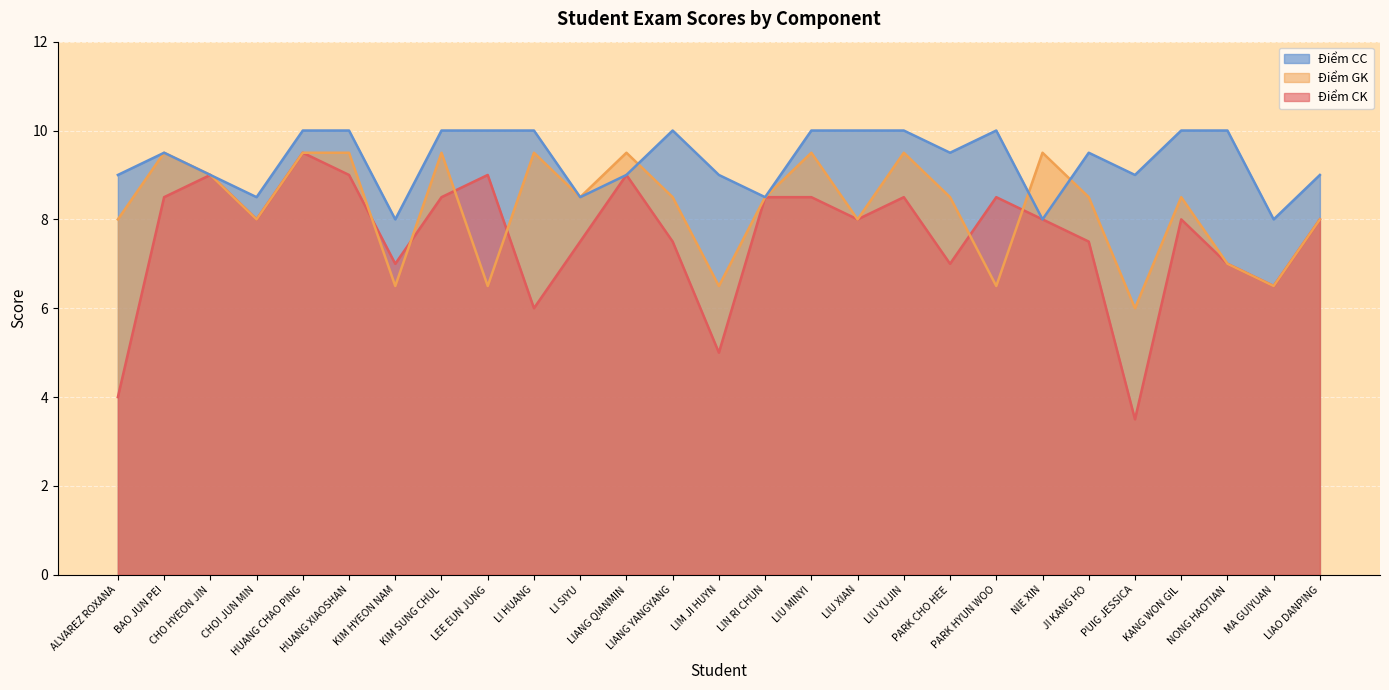

What is the label of the 16th point from the right?

LIANG QIANMIN